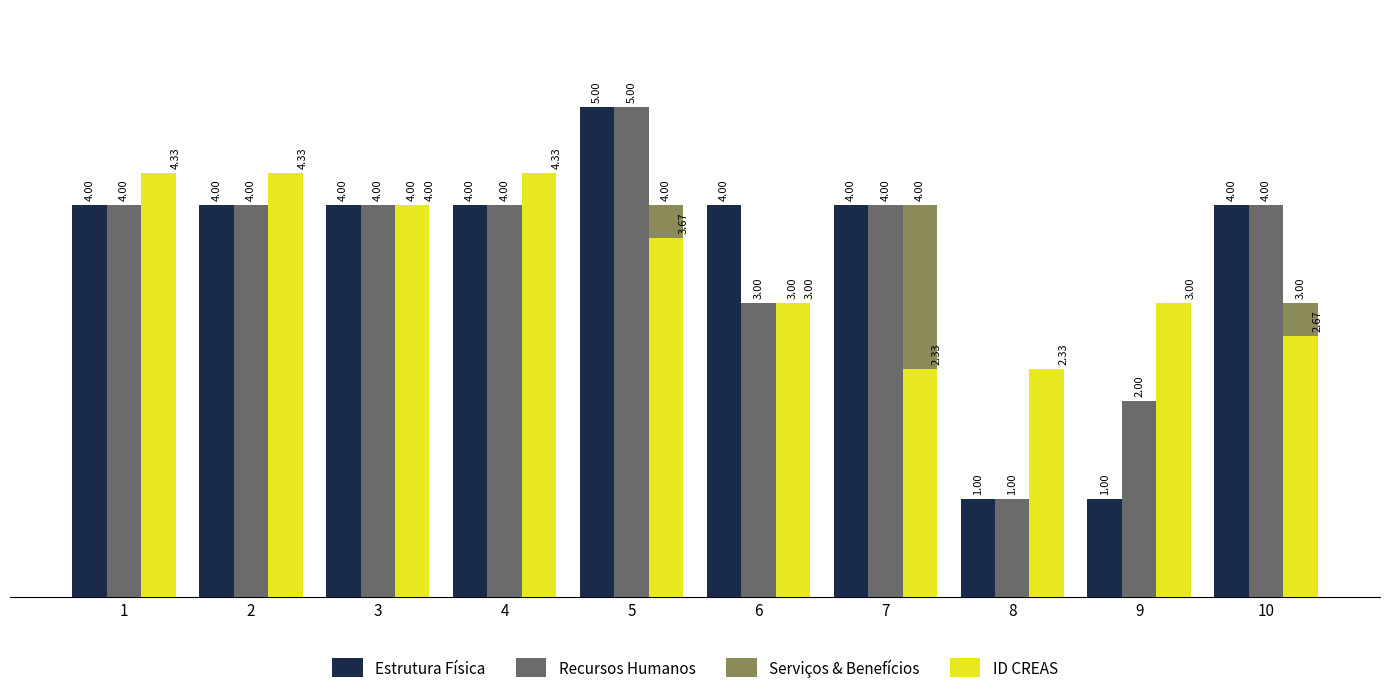

How many data points does each series have?

10